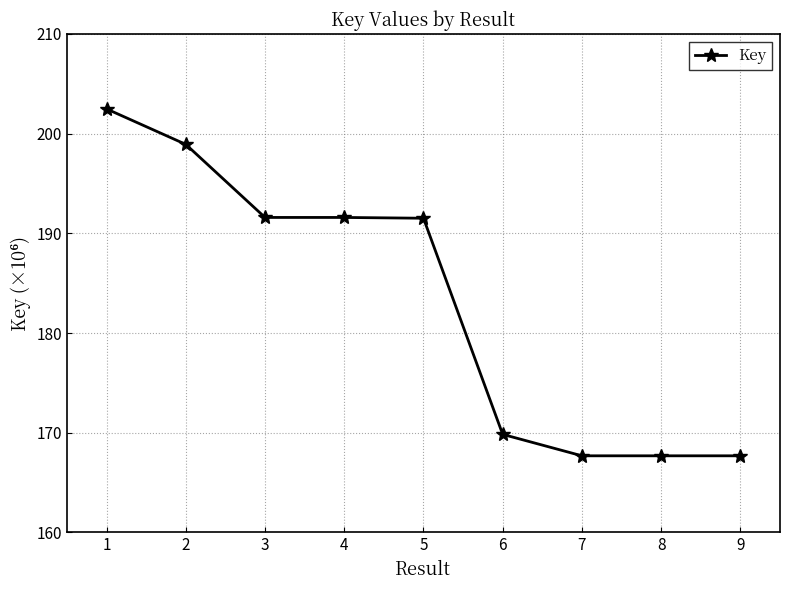

Is it true that the value at 7 is 167.7?

True